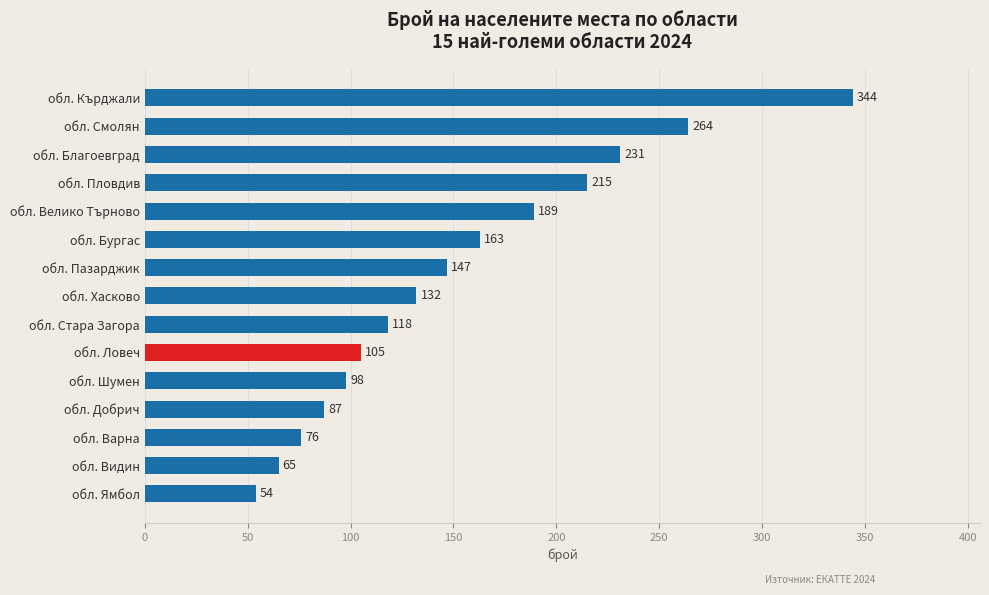

At which label is the value closest to 199?

обл. Велико Търново